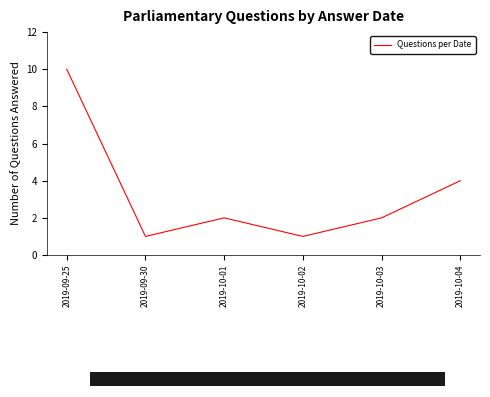

Reading left to right, transcribe all the data shown in this chart.

10	1	2	1	2	4